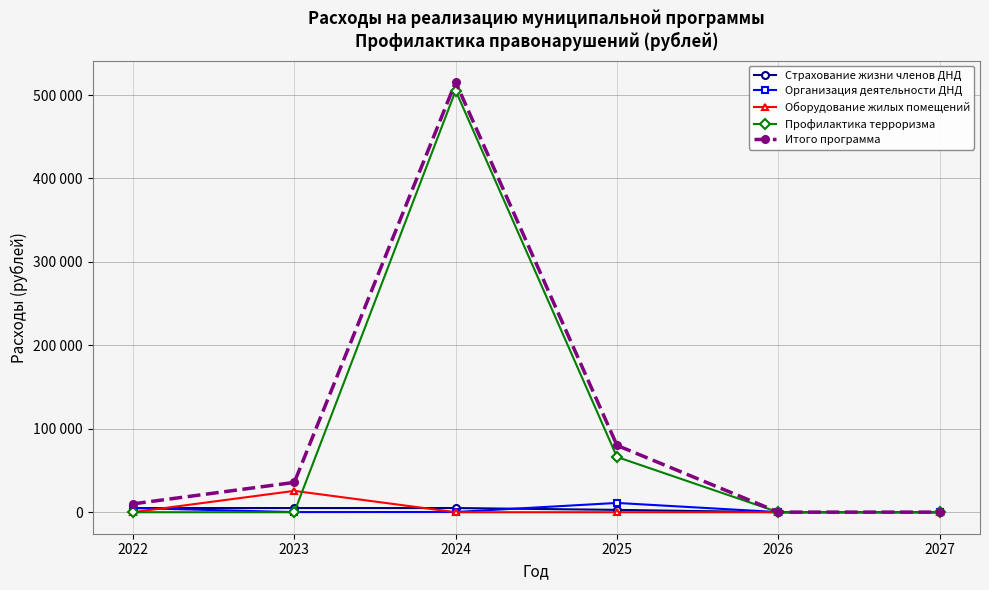

Does the chart have visible grid lines?

Yes